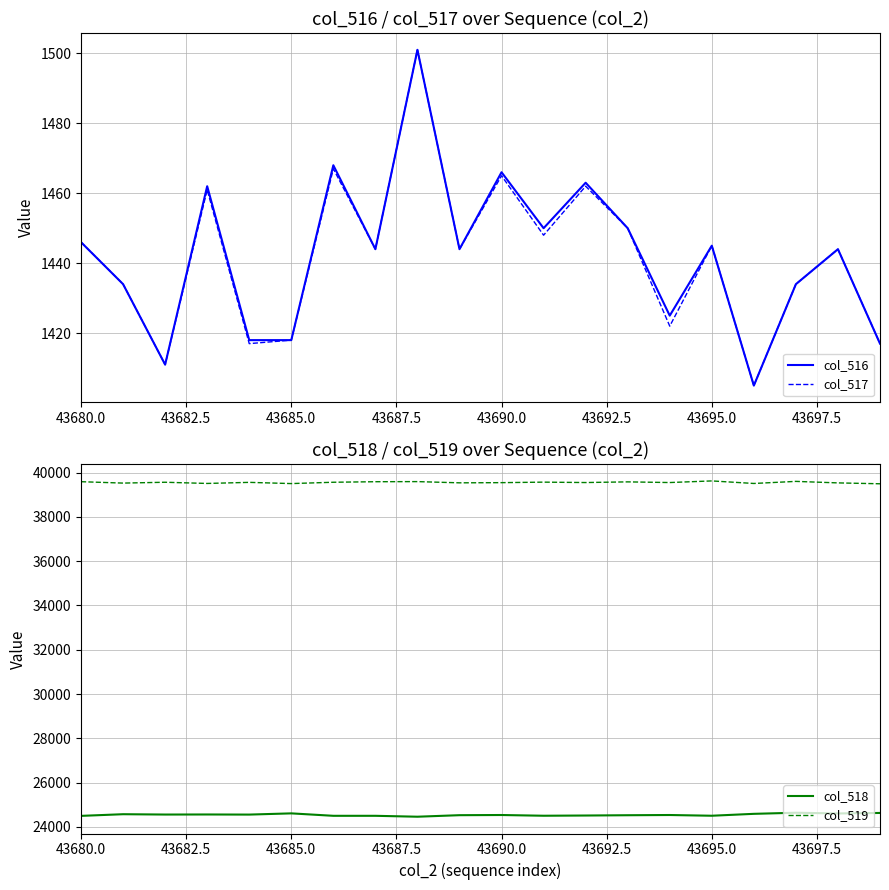

What is the highest value of the col_516 series?

1501